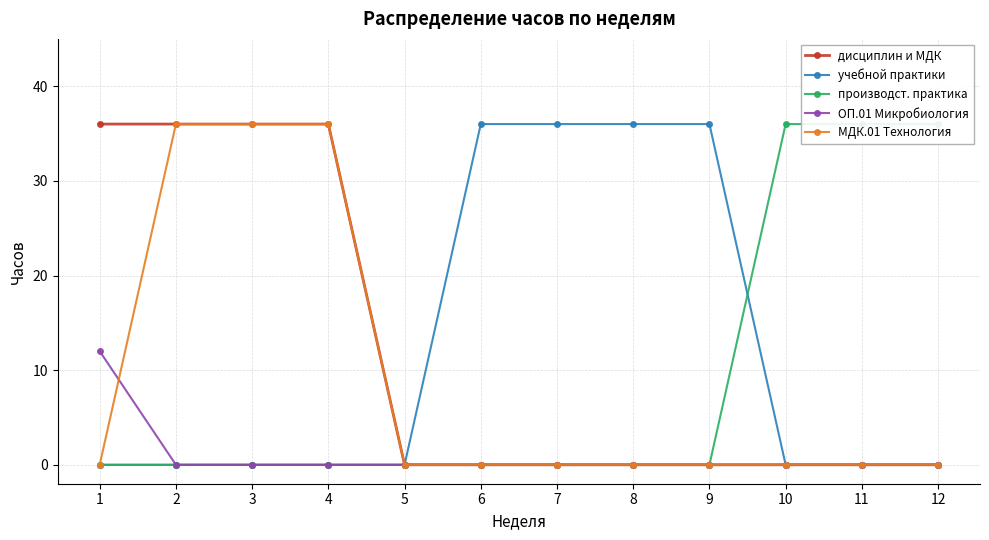

Reading left to right, what are all the values shown in this chart?

дисциплин и МДК: 1=36	2=36	3=36	4=36	5=0	6=0	7=0	8=0	9=0	10=0	11=0	12=0
учебной практики: 1=0	2=0	3=0	4=0	5=0	6=36	7=36	8=36	9=36	10=0	11=0	12=0
производст. практика: 1=0	2=0	3=0	4=0	5=0	6=0	7=0	8=0	9=0	10=36	11=36	12=36
ОП.01 Микробиология: 1=12	2=0	3=0	4=0	5=0	6=0	7=0	8=0	9=0	10=0	11=0	12=0
МДК.01 Технология: 1=0	2=36	3=36	4=36	5=0	6=0	7=0	8=0	9=0	10=0	11=0	12=0